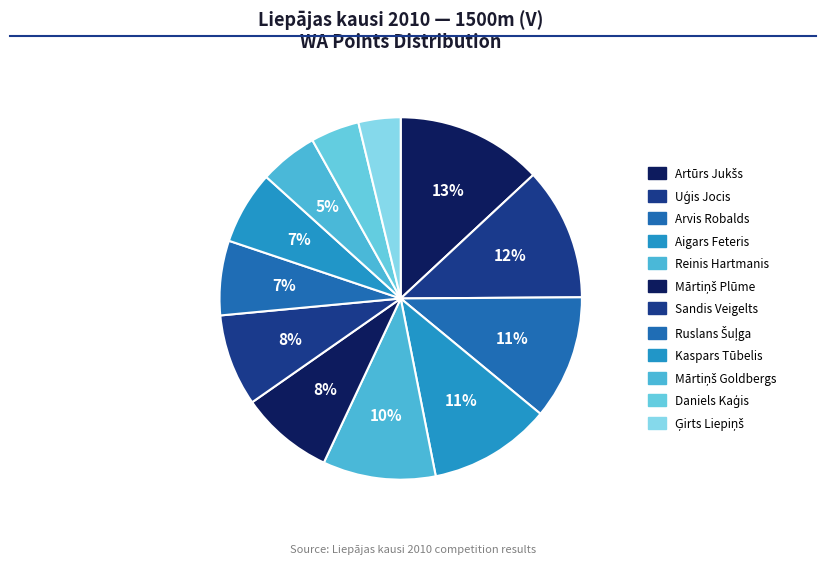

Does any single category account for the majority?

No